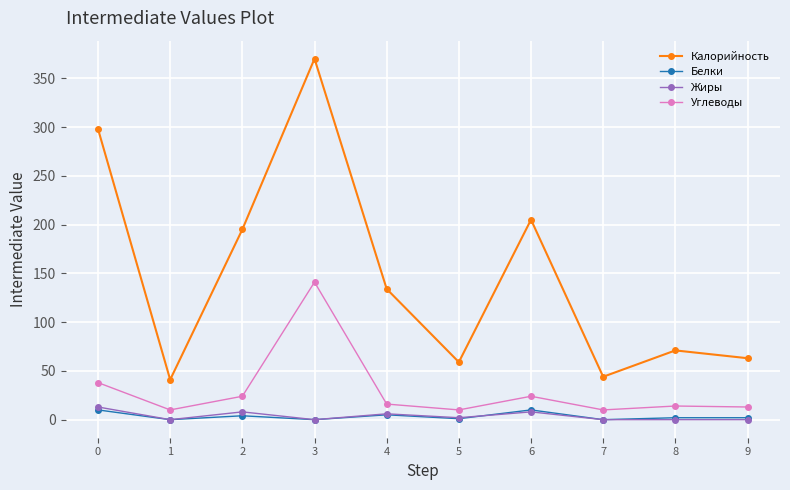

How many categories are shown in the chart?

10